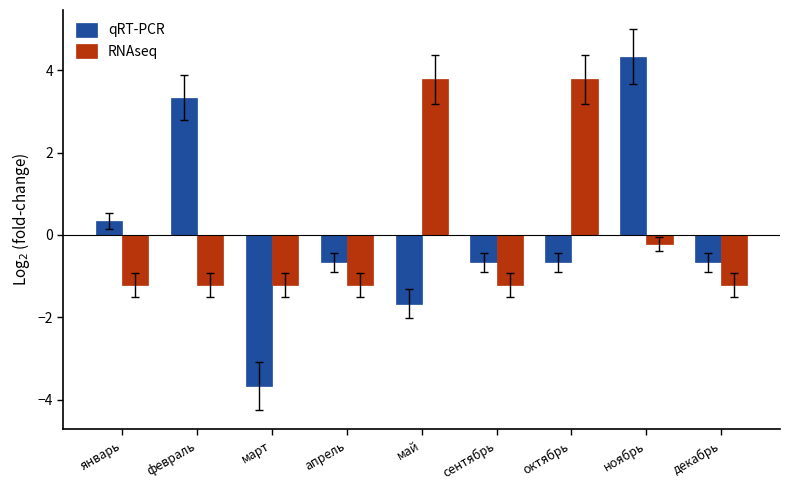

What is the highest value of the RNAseq series?

3.8